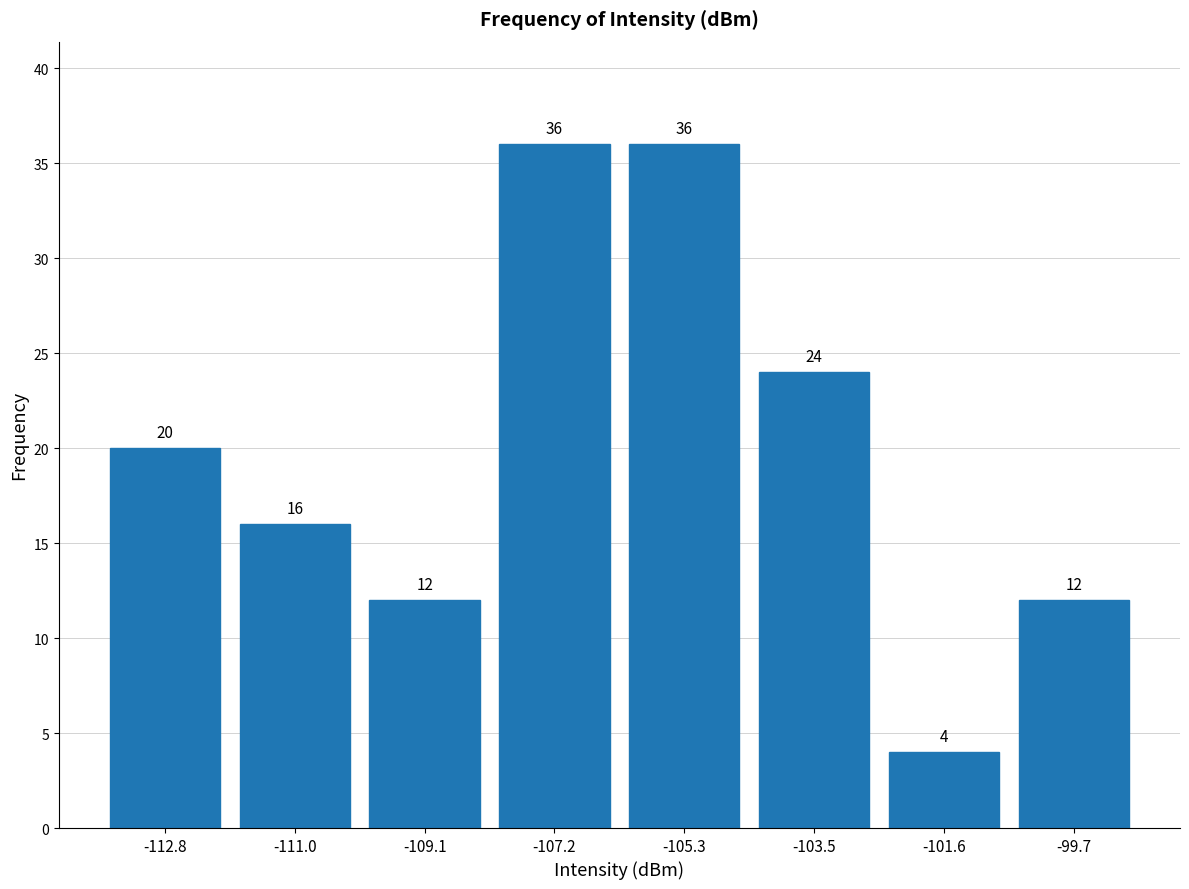

Reading left to right, transcribe this chart: for each bar, give the range it covers on the x-axis and its height. The bar edges are not printed on the chart, so give them approximately, as read against the axis.

-113.8 to -111.8: 20
-111.8 to -110.0: 16
-110.0 to -108.2: 12
-108.2 to -106.2: 36
-106.2 to -104.4: 36
-104.4 to -102.6: 24
-102.6 to -100.6: 4
-100.6 to -98.8: 12